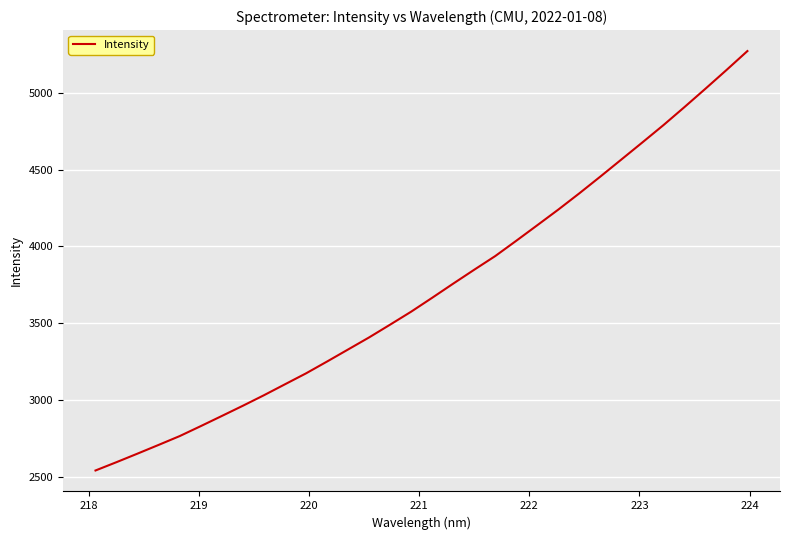

What is the minimum value shown in the chart?

2541.1